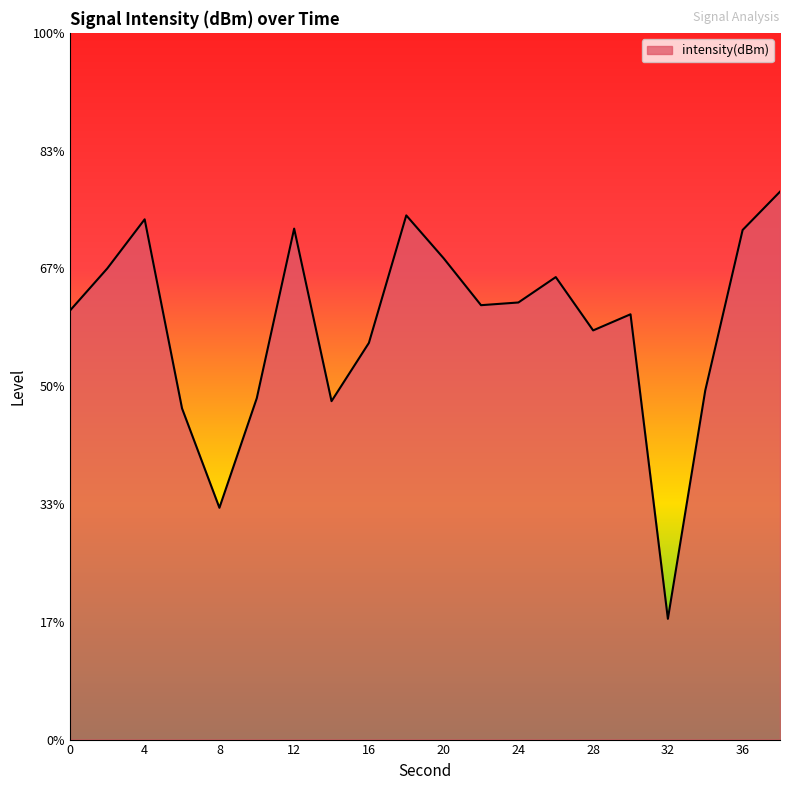

How many categories are shown in the chart?

20